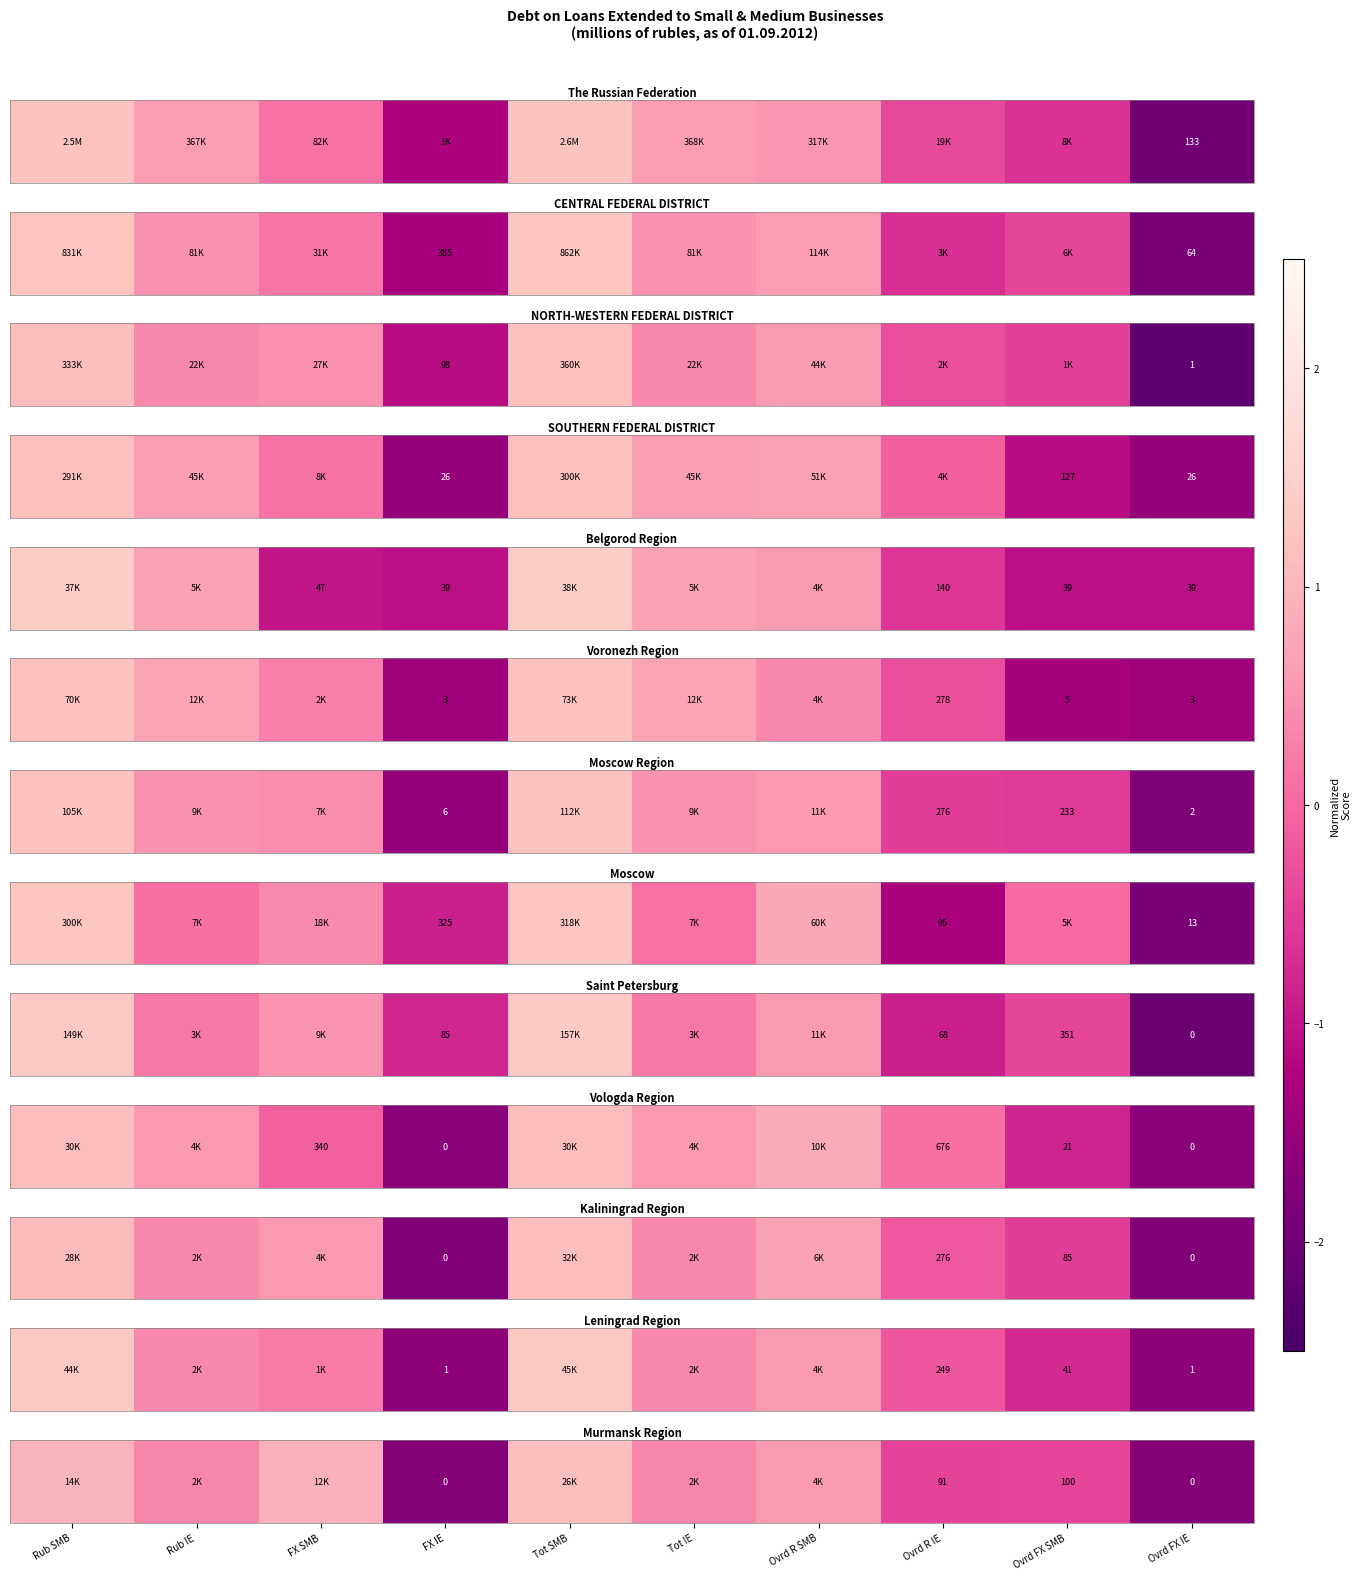

What is the difference between the values at Rub SMB and Ovrd R IE?

1.4